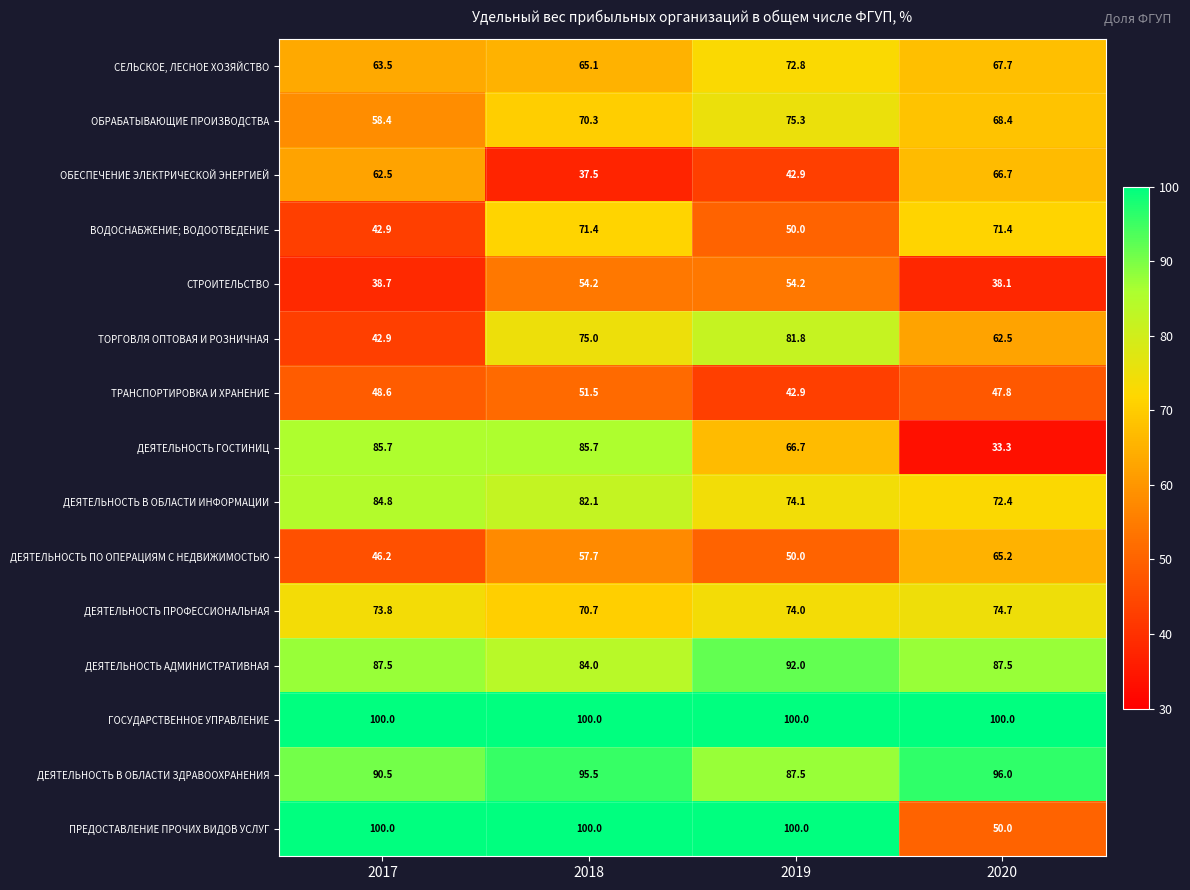

True or false: ОБРАБАТЫВАЮЩИЕ ПРОИЗВОДСТВА has a value of 26.6 at 2020.

False